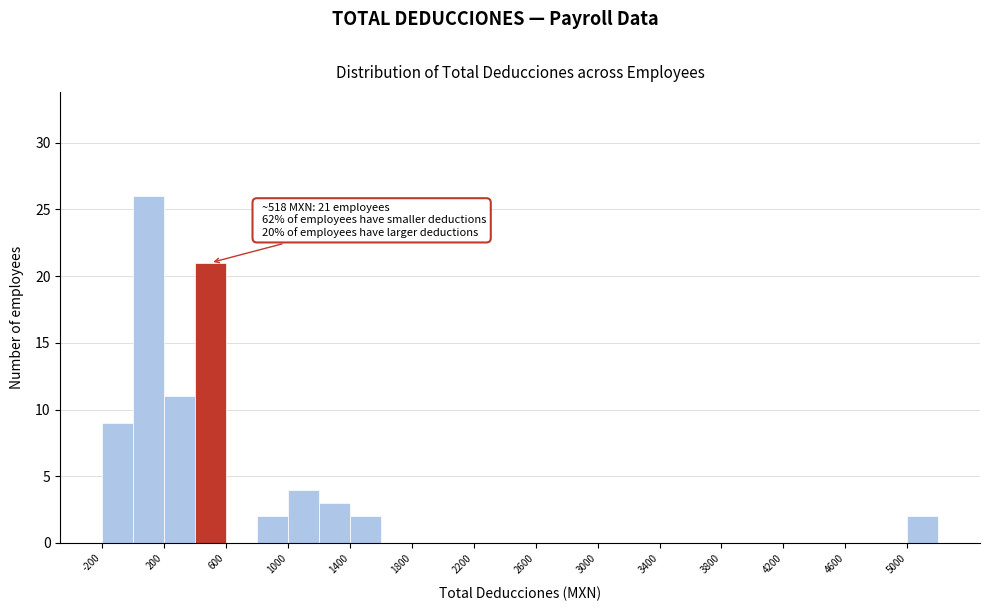

Over which range of the x-axis is the bar tallest?

0 to 200